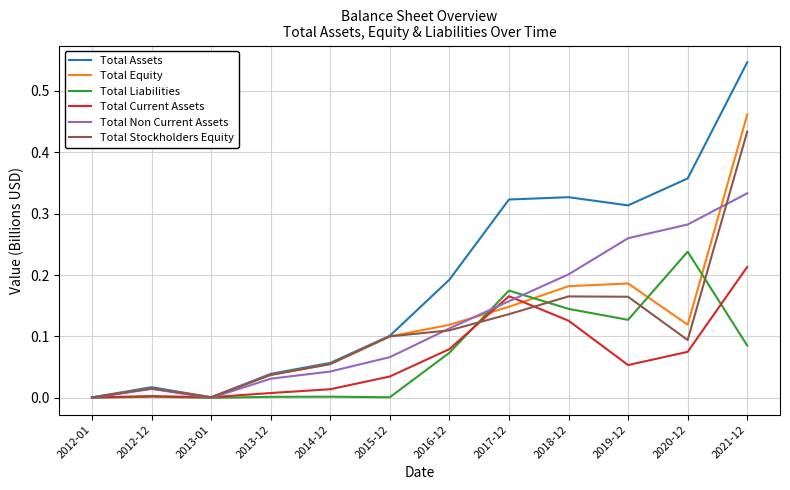

Is it true that Total Current Assets equals 0.1 at 2019-12?

True